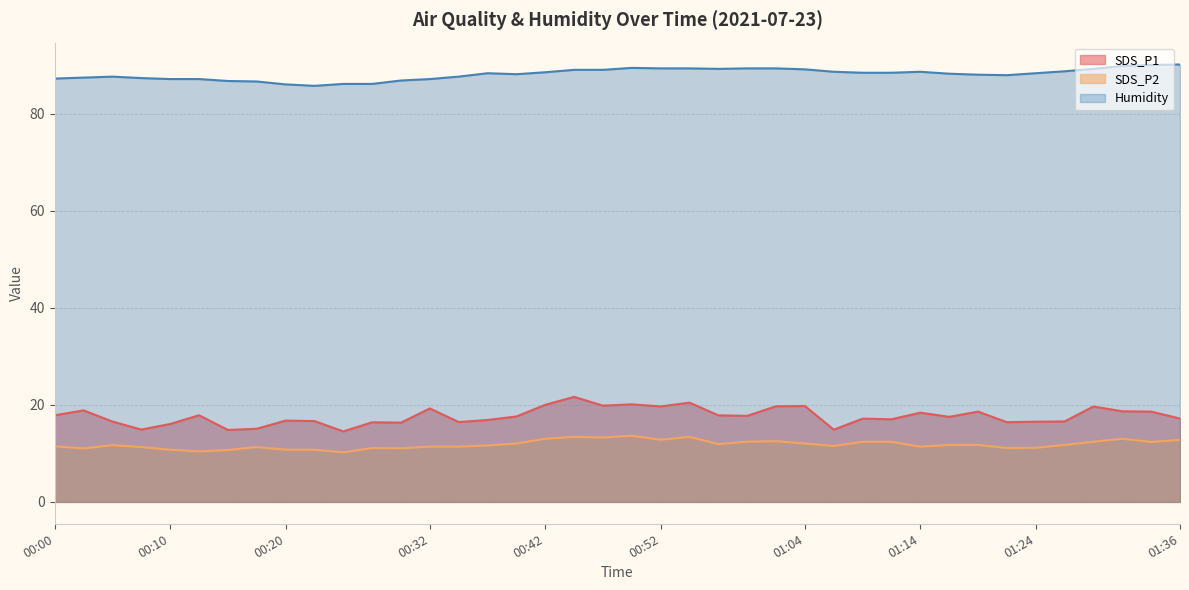

True or false: Humidity has a value of 143.5 at 00:32.

False